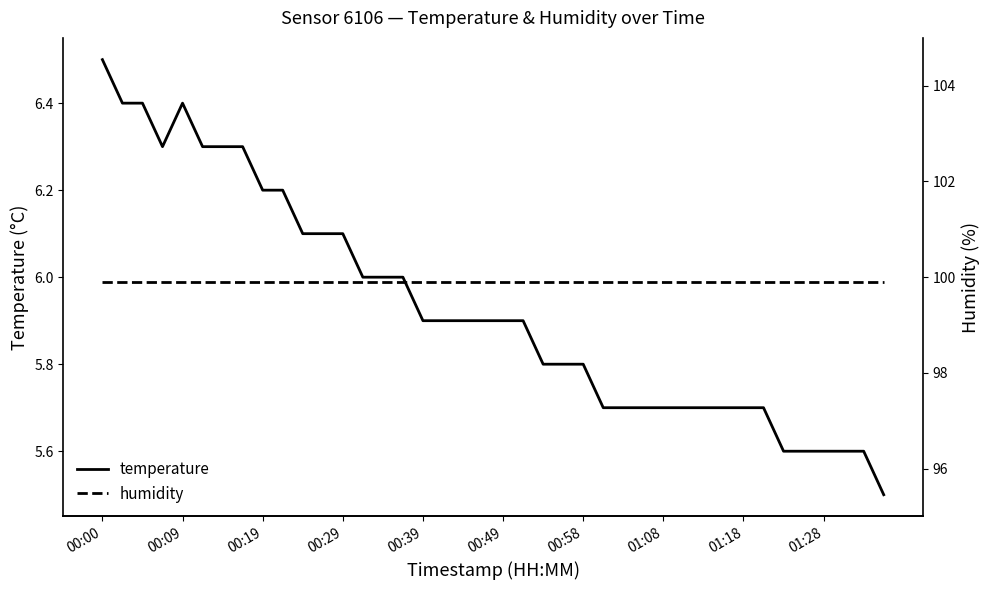

What is the minimum value for temperature?

5.5